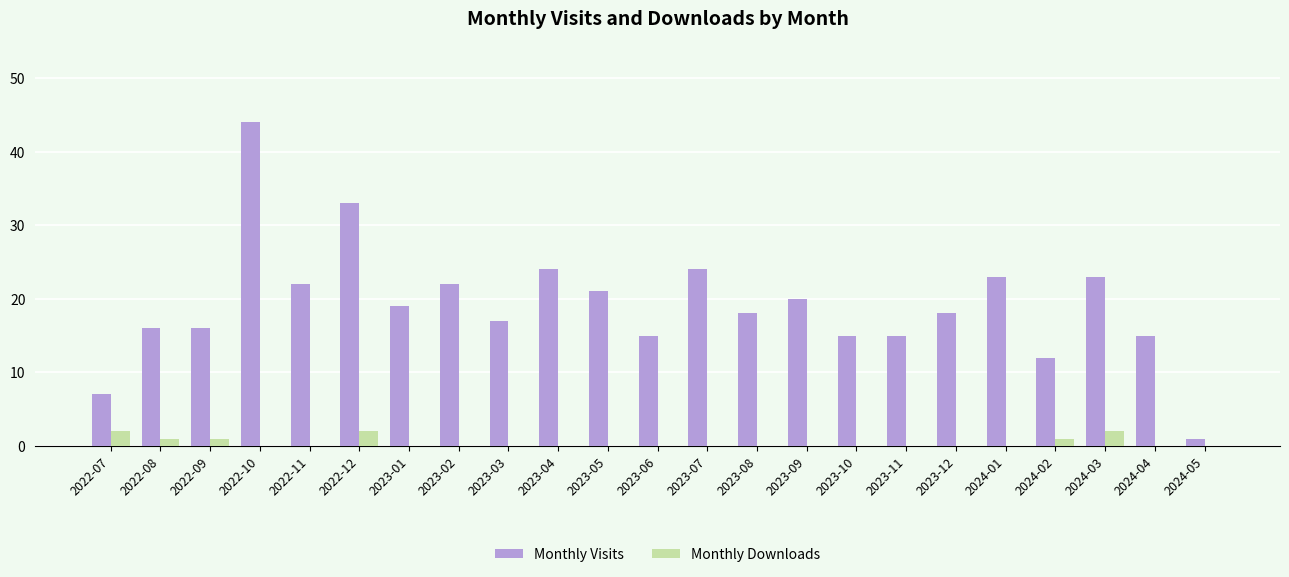

Reading left to right, what are all the values shown in this chart?

Monthly Visits: 7	16	16	44	22	33	19	22	17	24	21	15	24	18	20	15	15	18	23	12	23	15	1
Monthly Downloads: 2	1	1	0	0	2	0	0	0	0	0	0	0	0	0	0	0	0	0	1	2	0	0